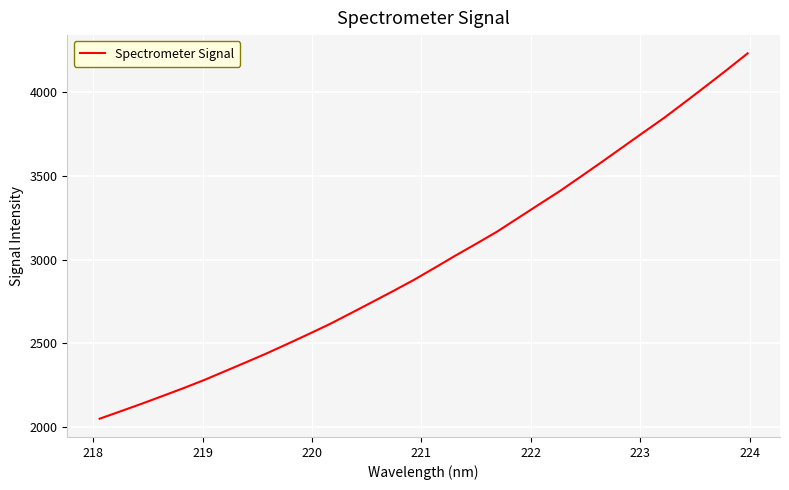

Does the chart display data point markers on the line(s)?

No